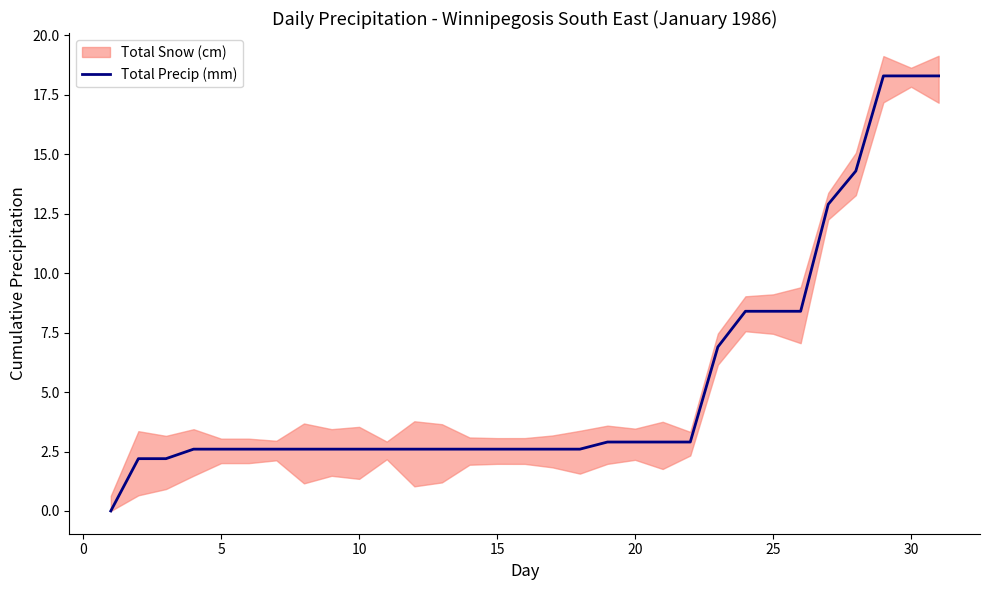

What is the greatest value displayed?

18.3